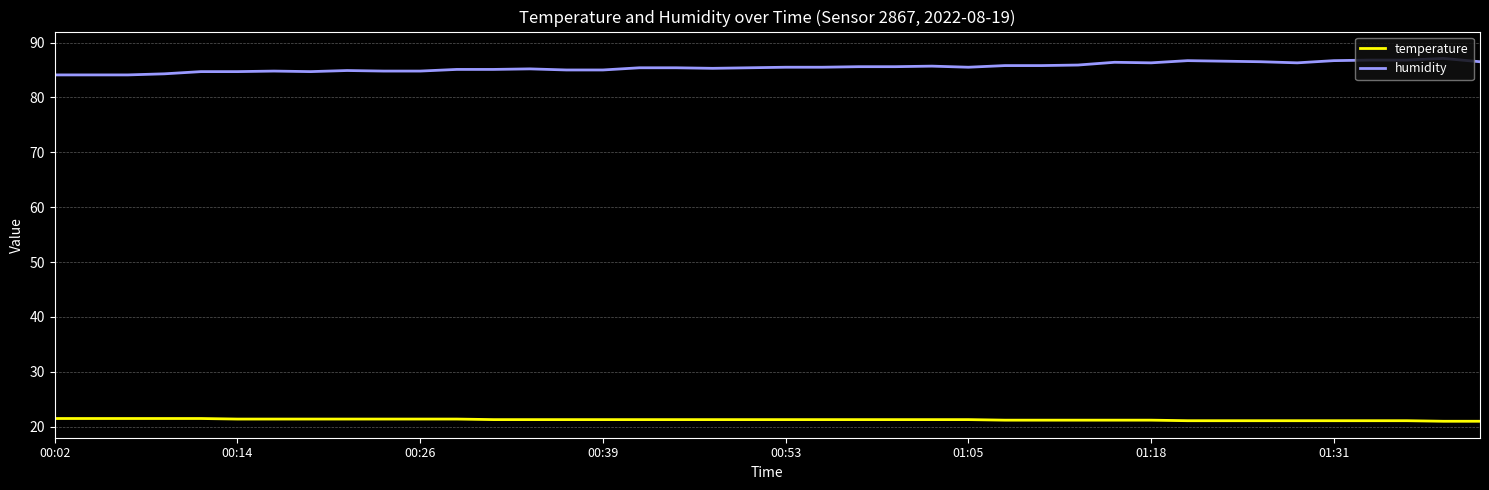

What are all the series names shown in the legend?

temperature, humidity